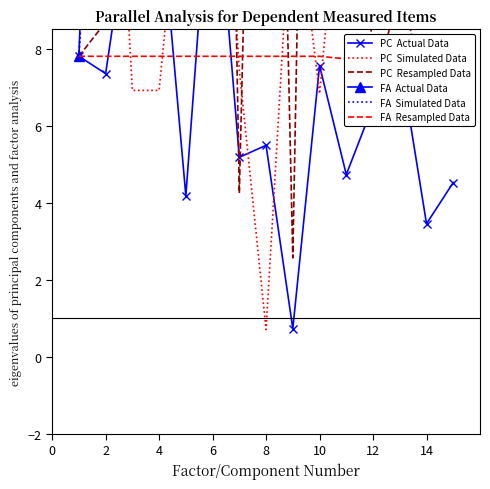

What is the maximum value shown in the chart?

42.4